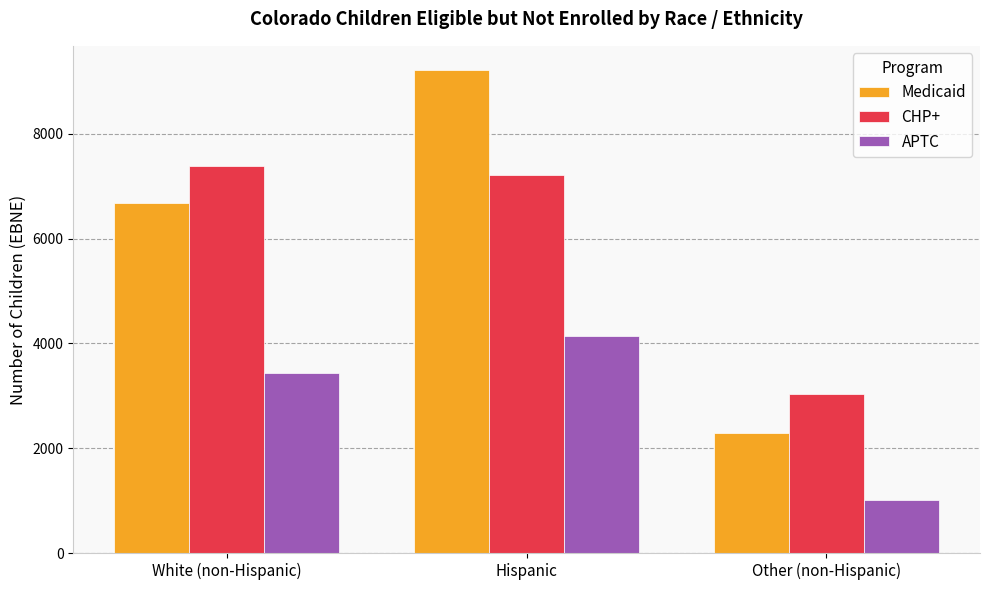

What is the label of the 3rd bar from the right?

White (non-Hispanic)